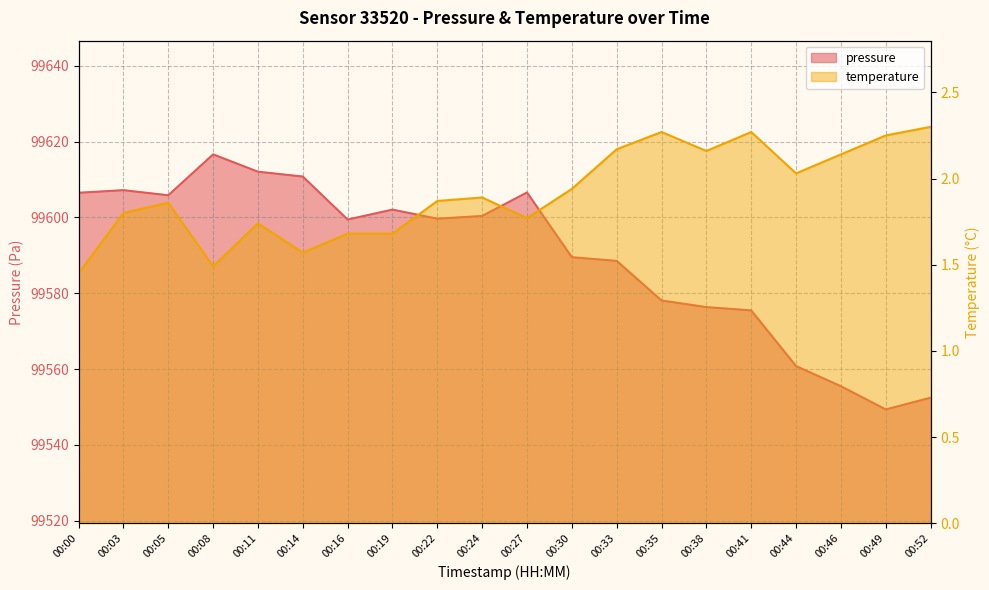

What is the maximum value for pressure?

99616.6